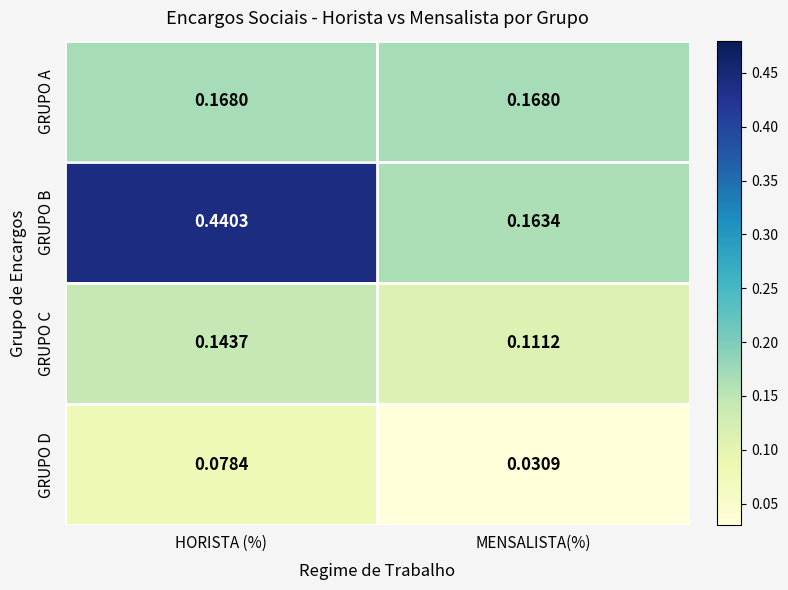

Between HORISTA (%) and MENSALISTA(%), which series saw the biggest shift?

GRUPO B